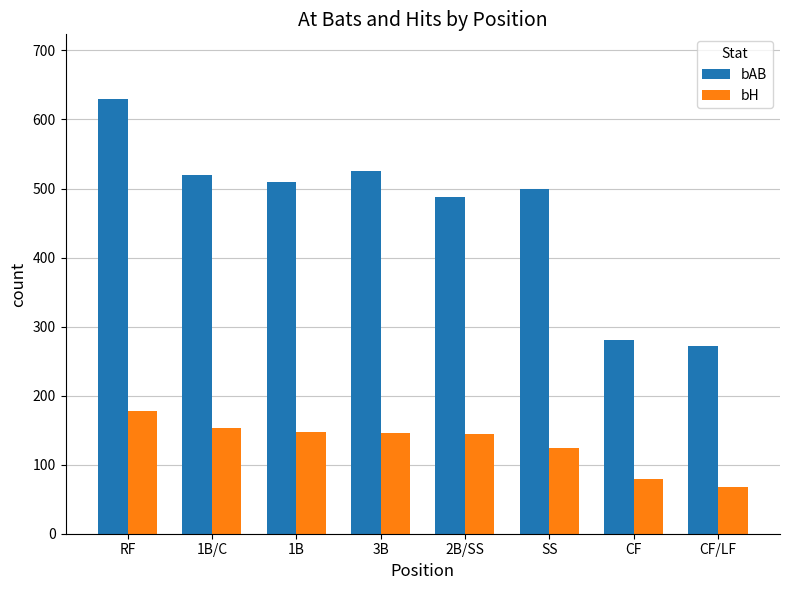

Are the bars grouped side by side (vs. stacked)?

Yes